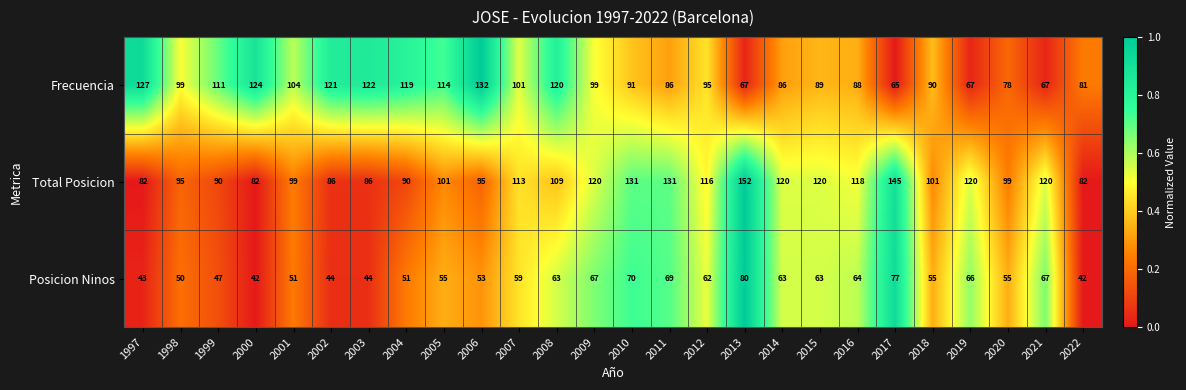

What value does the Frecuencia series have at 2022, to the nearest 5?

80